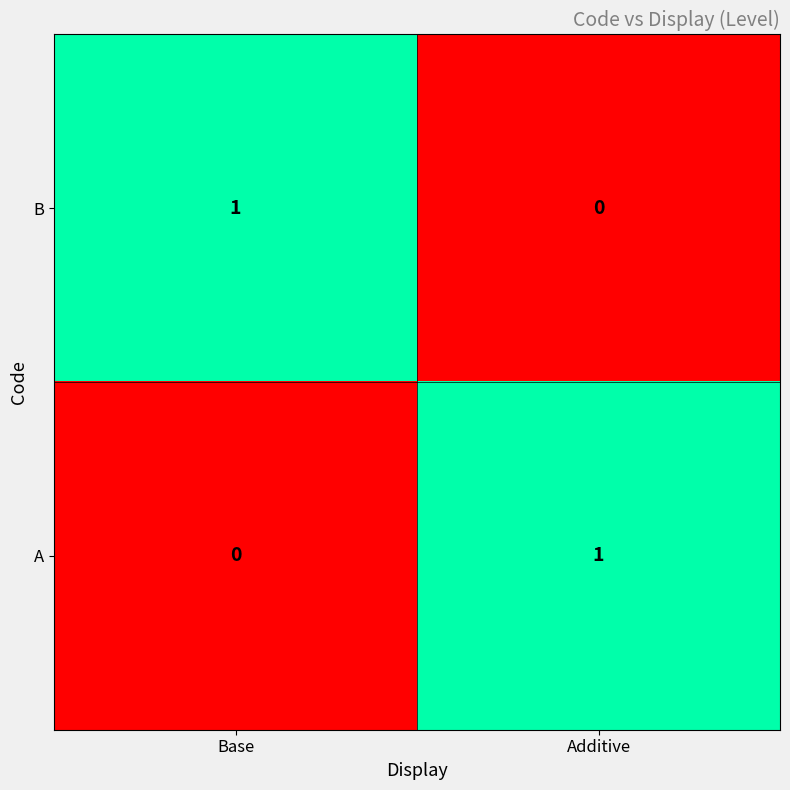

Count the number of data series in this chart.

2